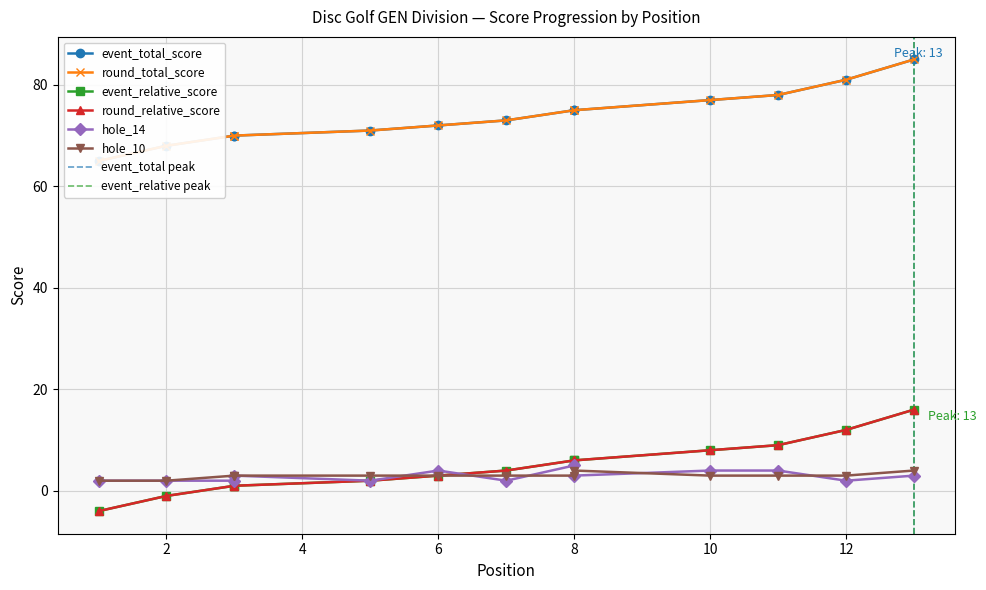

Where is round_total_score nearest to the value 75?

8